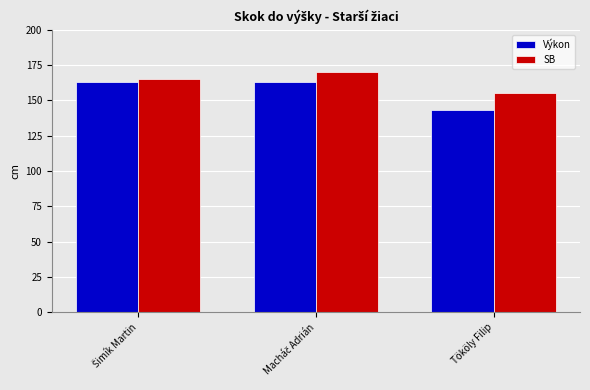

How many data points in SB are less than 165?

1